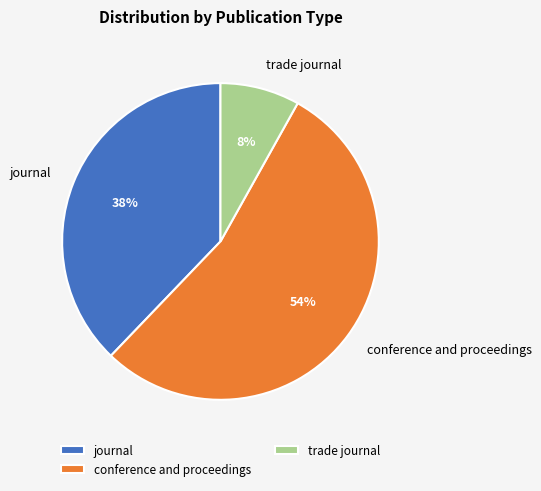

How many segments does this pie chart have?

3